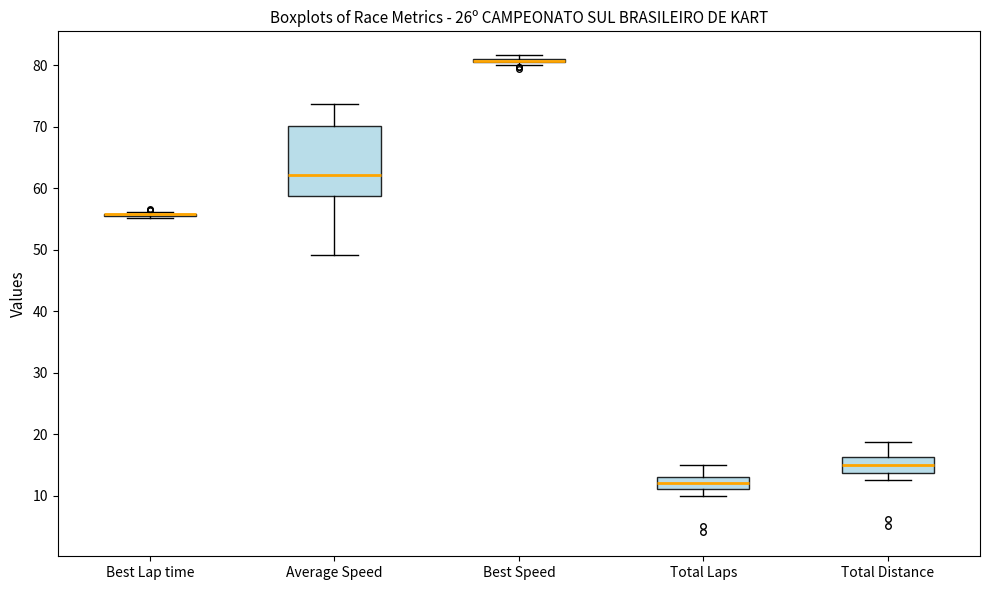

Reading left to right, transcribe this box plot: for each box, give where its median line is, the range the box spans, and where its two whiskers end, as read against the y-axis. The values are not printed on the chart, so give them approximately, as read against the axis.

Best Lap time: box collapsed to a line at 56, whiskers 55 to 56
Average Speed: median 62, box 59 to 70, whiskers 49 to 74
Best Speed: box collapsed to a line at 81, whiskers 80 to 82
Total Laps: median 12, box 11 to 13, whiskers 10 to 15
Total Distance: median 15, box 14 to 16, whiskers 13 to 19